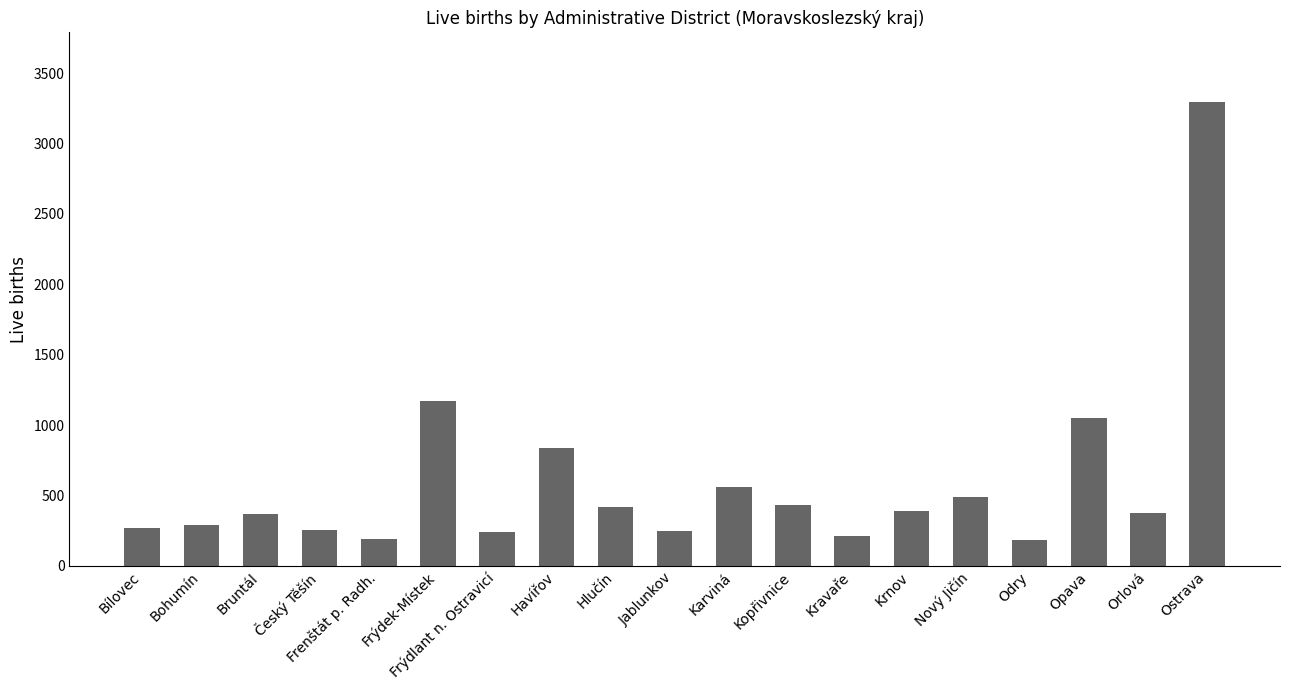

What is the difference between the maximum and minimum values?

3114